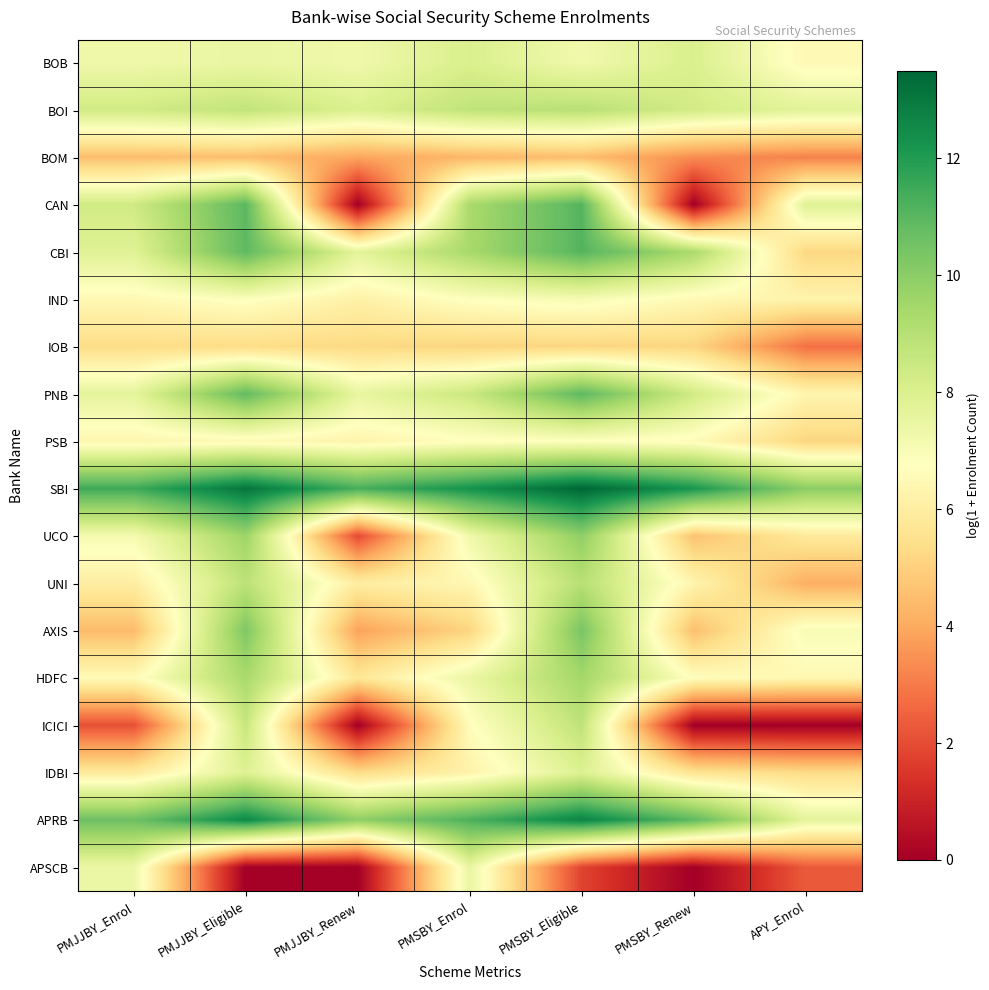

Which series has the widest spread of values?

CAN